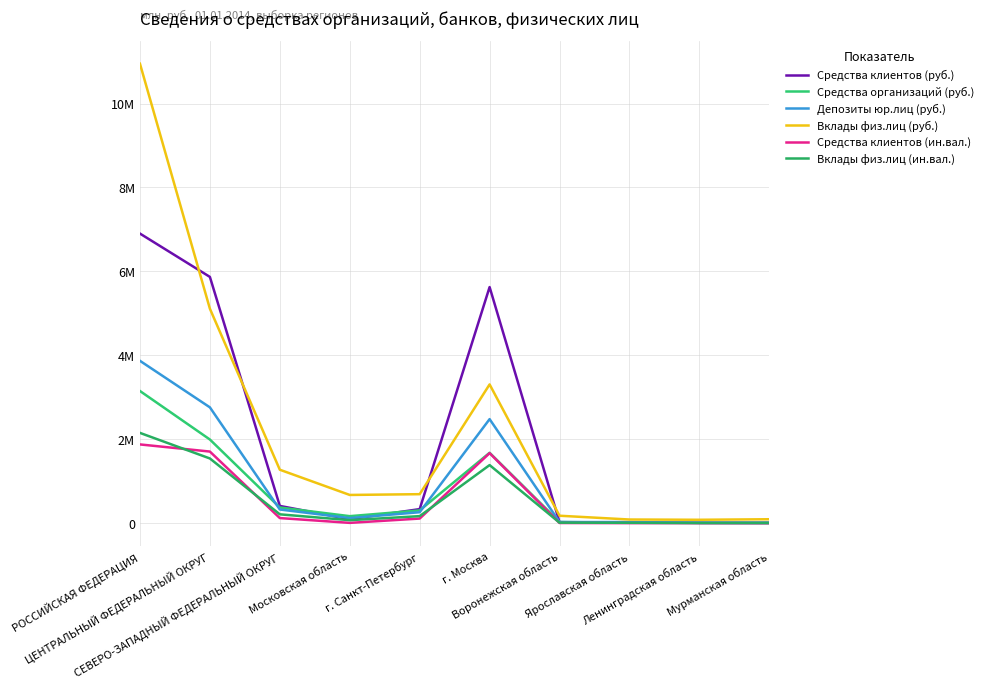

List the labels in order of Средства клиентов (руб.) value, largest first.

РОССИЙСКАЯ ФЕДЕРАЦИЯ, ЦЕНТРАЛЬНЫЙ ФЕДЕРАЛЬНЫЙ ОКРУГ, г. Москва, СЕВЕРО-ЗАПАДНЫЙ ФЕДЕРАЛЬНЫЙ ОКРУГ, г. Санкт-Петербург, Московская область, Воронежская область, Ярославская область, Мурманская область, Ленинградская область